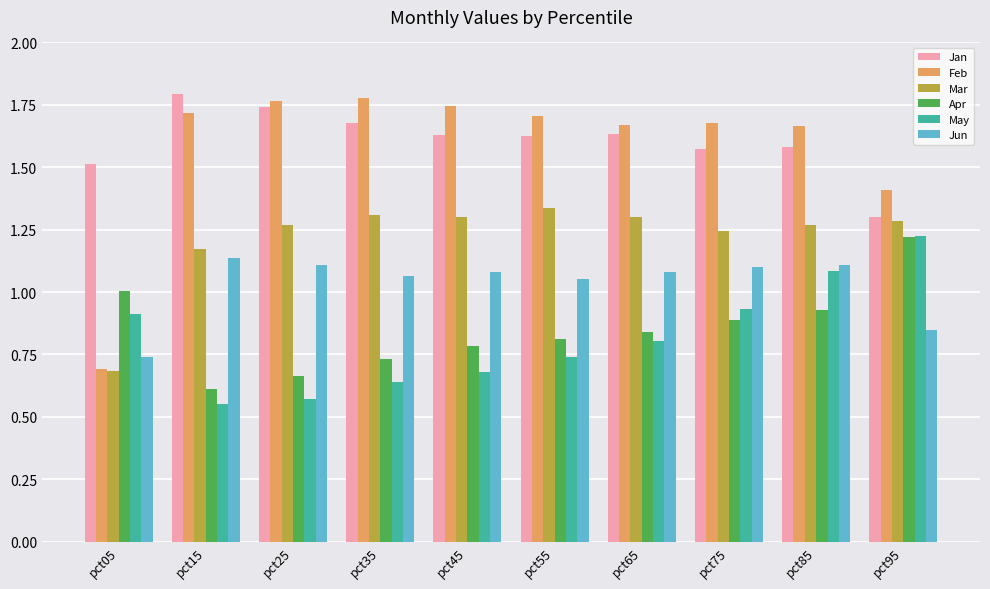

Which series has the widest spread of values?

Feb